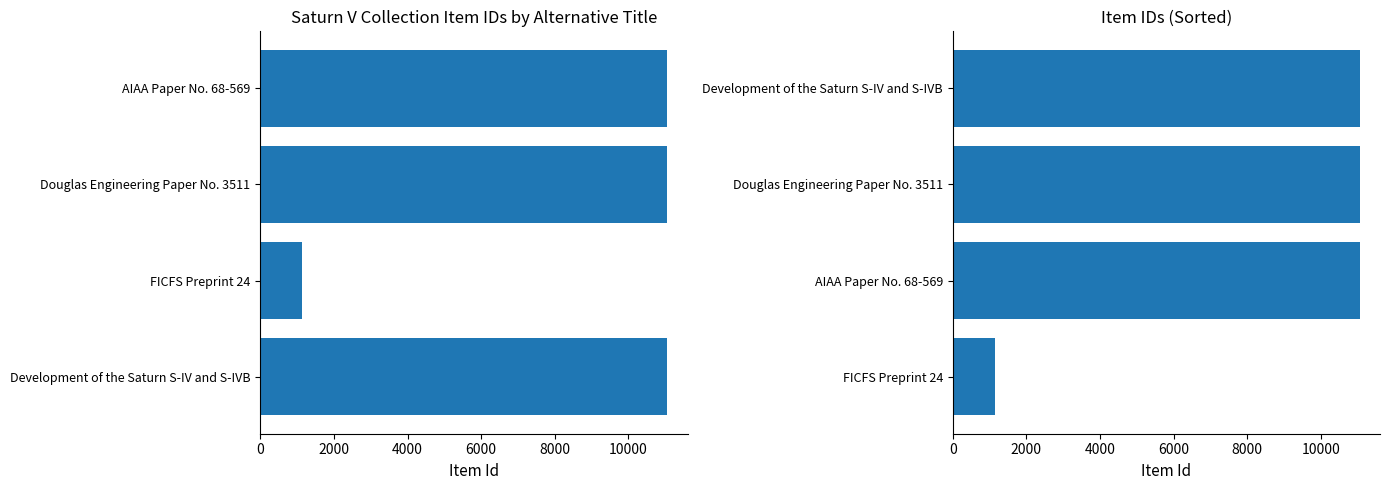

How many bars are there in total?

8